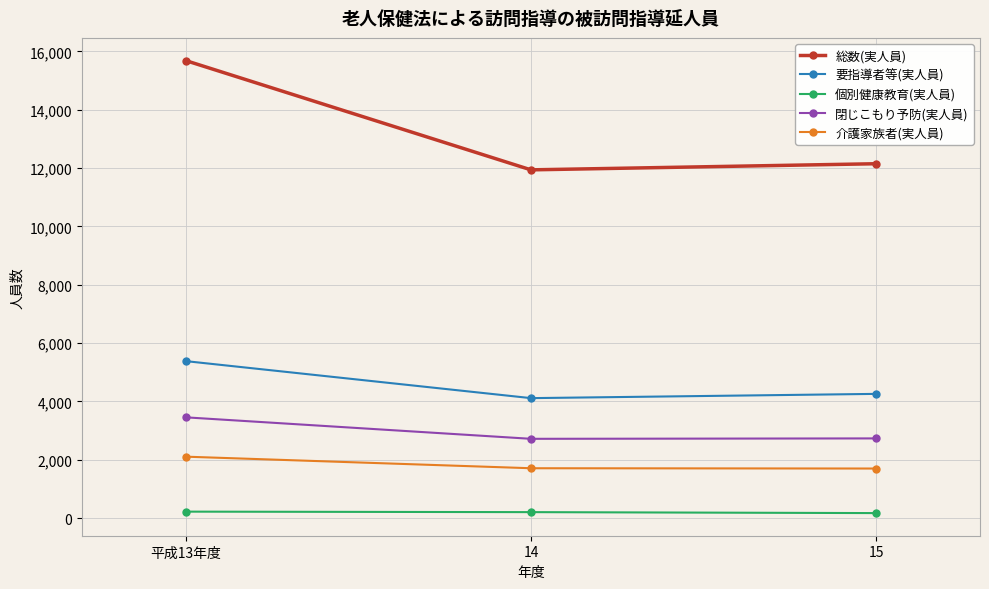

Which series has the largest total across all categories?

総数(実人員)